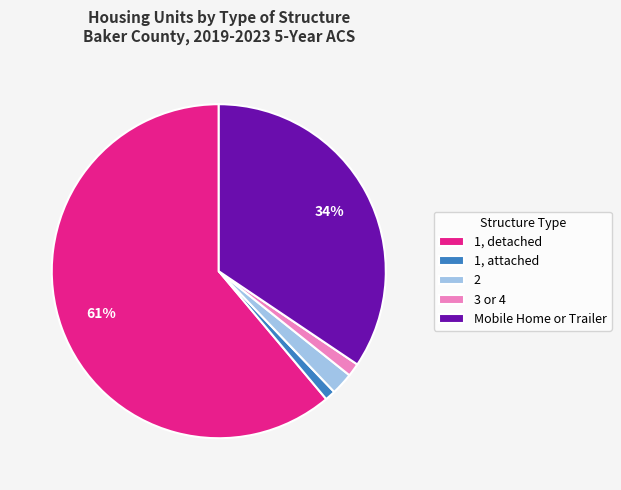

What is the largest slice in the pie chart?

1, detached